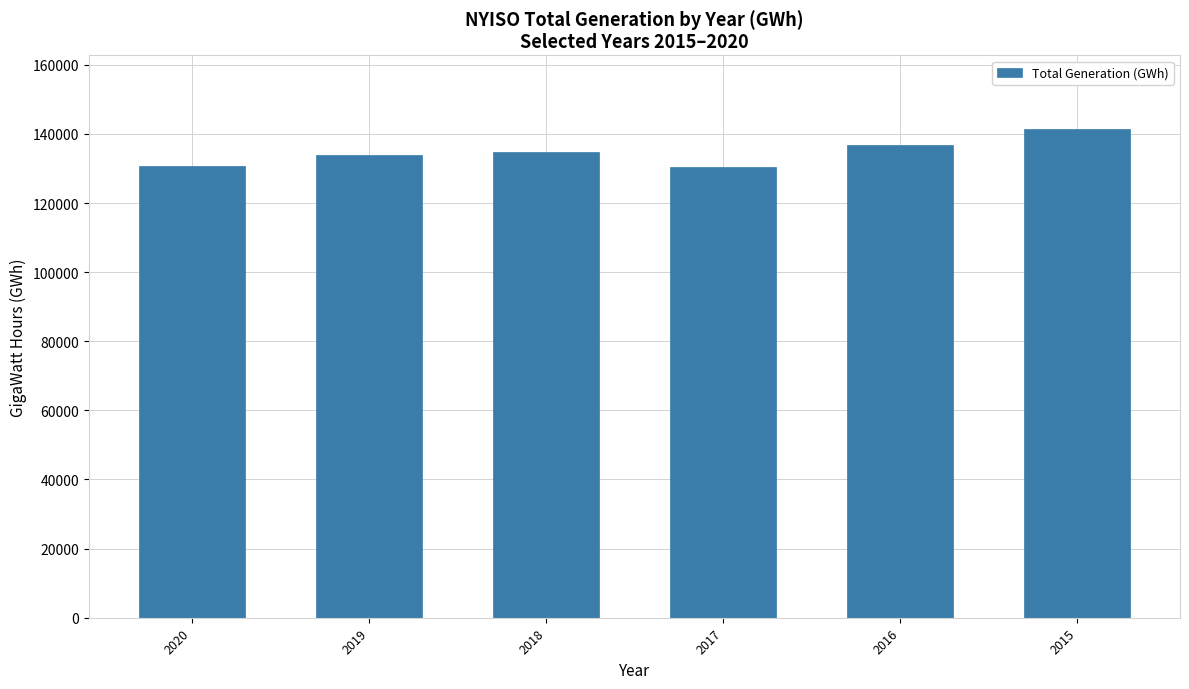

What is the difference between the values at 2019 and 2018?

822